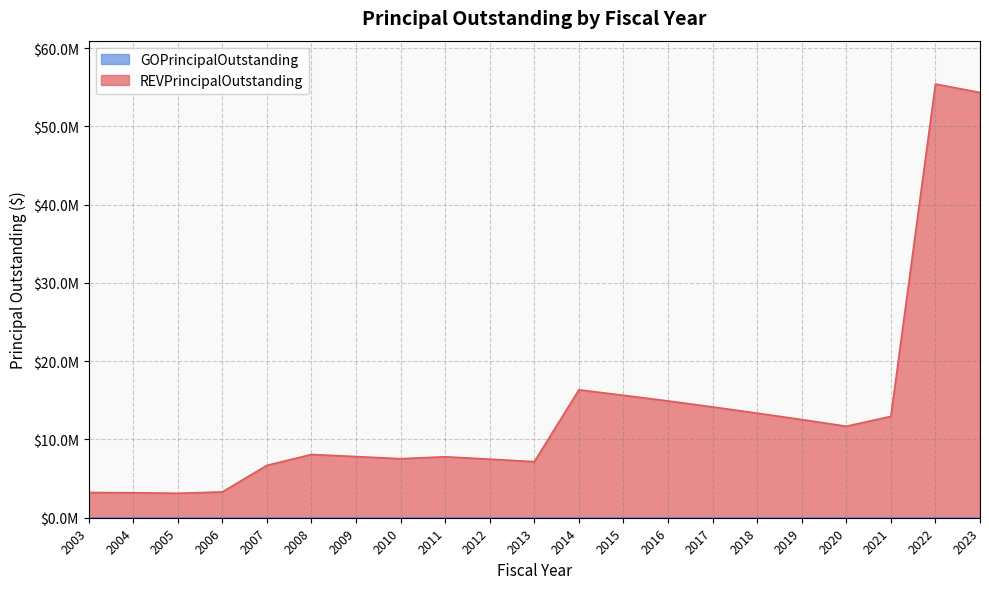

What is the sum of all values?

286712000